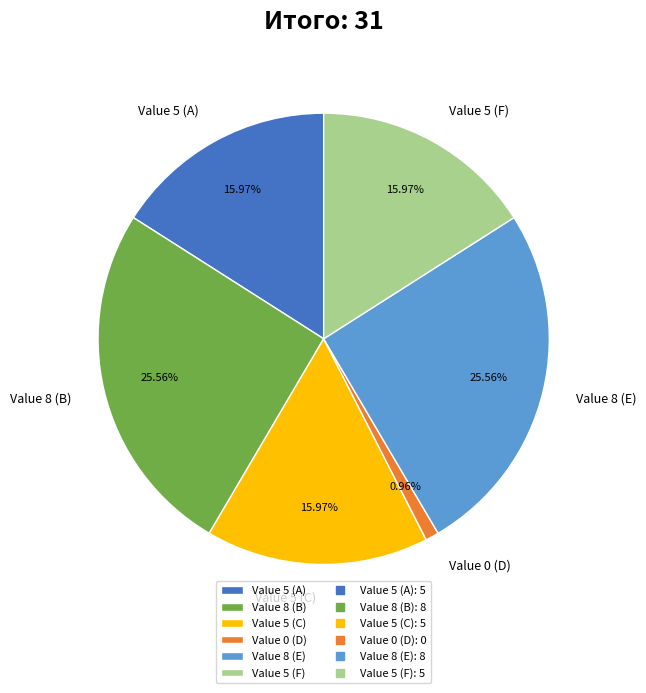

Count the number of slices in the pie.

6